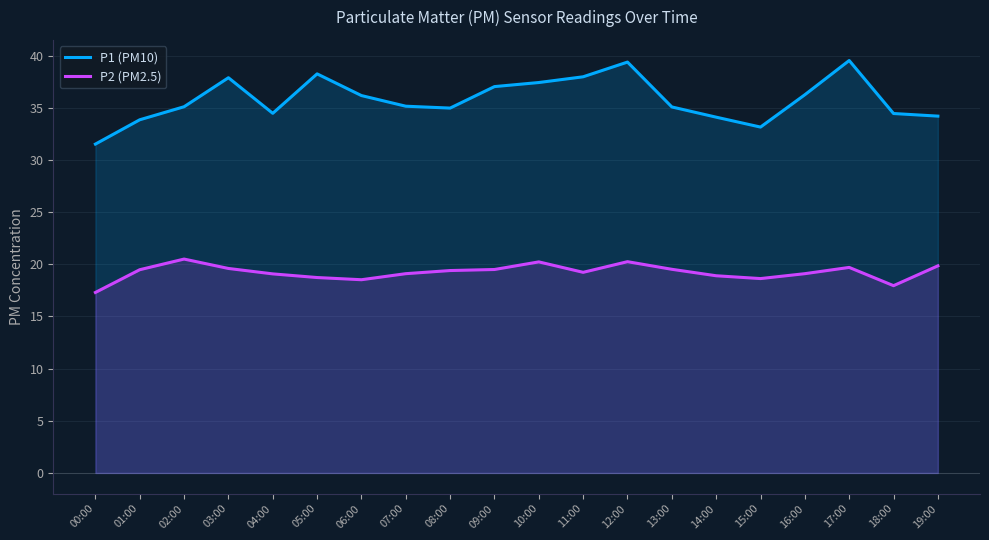

At how many categories does at least one series exceed 38?

3